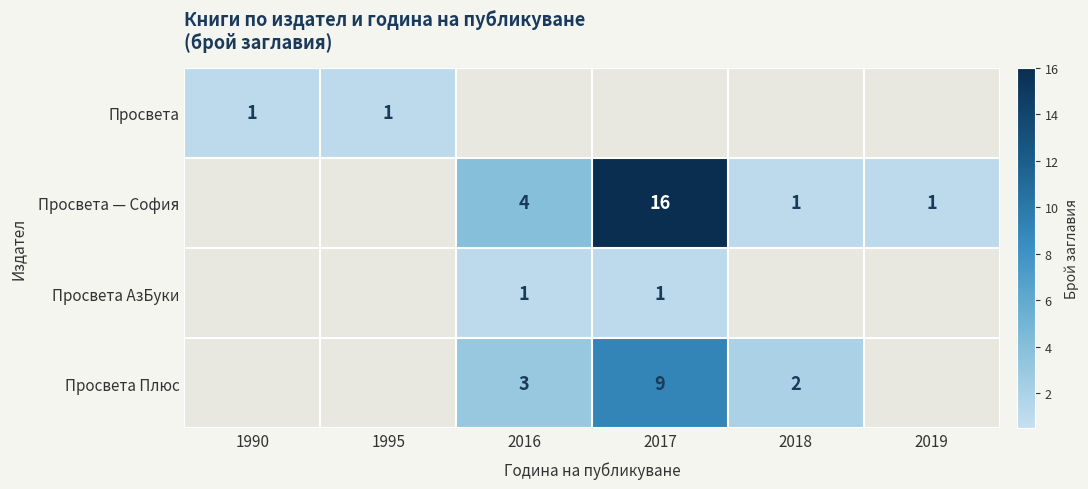

Is the value of Просвета — София at 2016 greater than the value of Просвета at 1995?

Yes